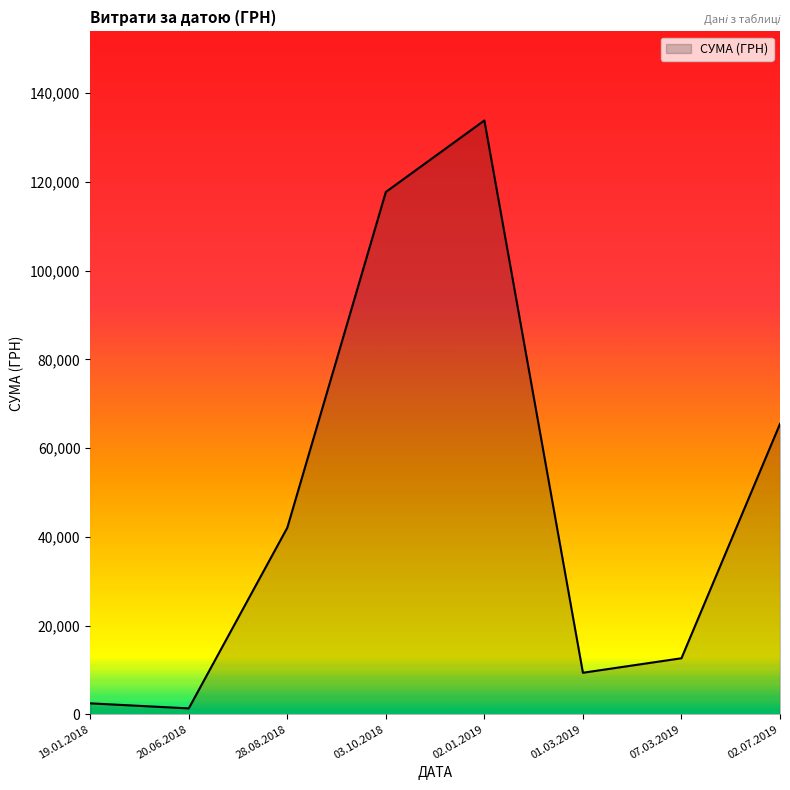

What is the difference between the maximum and minimum values?

132510.4